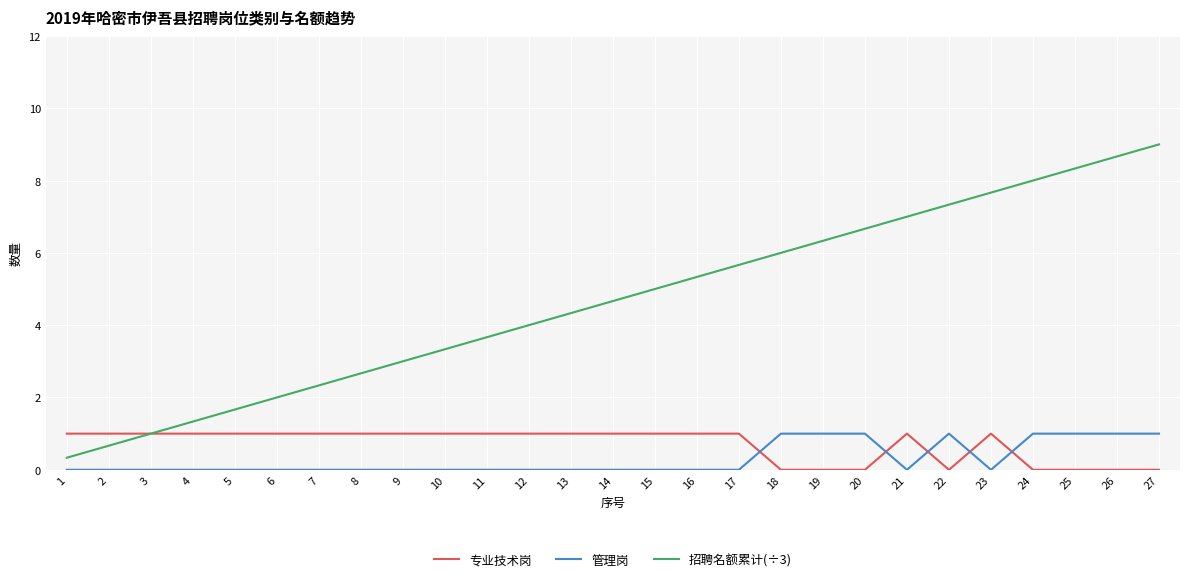

Reading right to left, what are all the values shown in this chart?

专业技术岗: 0.0	0.0	0.0	0.0	1.0	0.0	1.0	0.0	0.0	0.0	1.0	1.0	1.0	1.0	1.0	1.0	1.0	1.0	1.0	1.0	1.0	1.0	1.0	1.0	1.0	1.0	1.0
管理岗: 1.0	1.0	1.0	1.0	0.0	1.0	0.0	1.0	1.0	1.0	0.0	0.0	0.0	0.0	0.0	0.0	0.0	0.0	0.0	0.0	0.0	0.0	0.0	0.0	0.0	0.0	0.0
招聘名额累计(÷3): 9.0	8.7	8.3	8.0	7.7	7.3	7.0	6.7	6.3	6.0	5.7	5.3	5.0	4.7	4.3	4.0	3.7	3.3	3.0	2.7	2.3	2.0	1.7	1.3	1.0	0.7	0.3